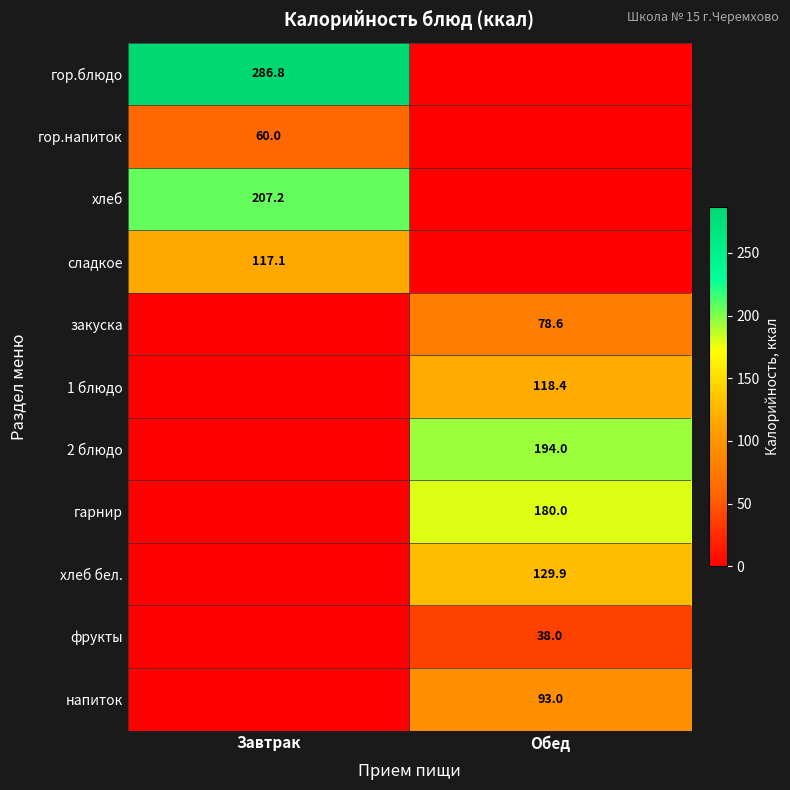

Is the value of гор.напиток at Завтрак greater than the value of 1 блюдо at Обед?

No